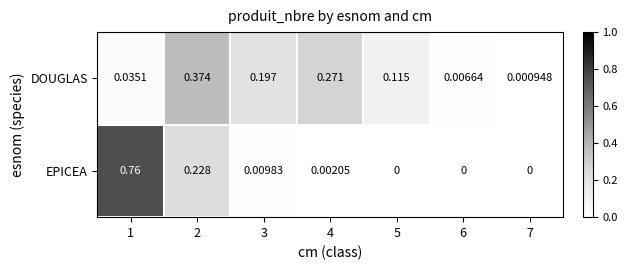

Which series has the largest range (max minus min)?

EPICEA